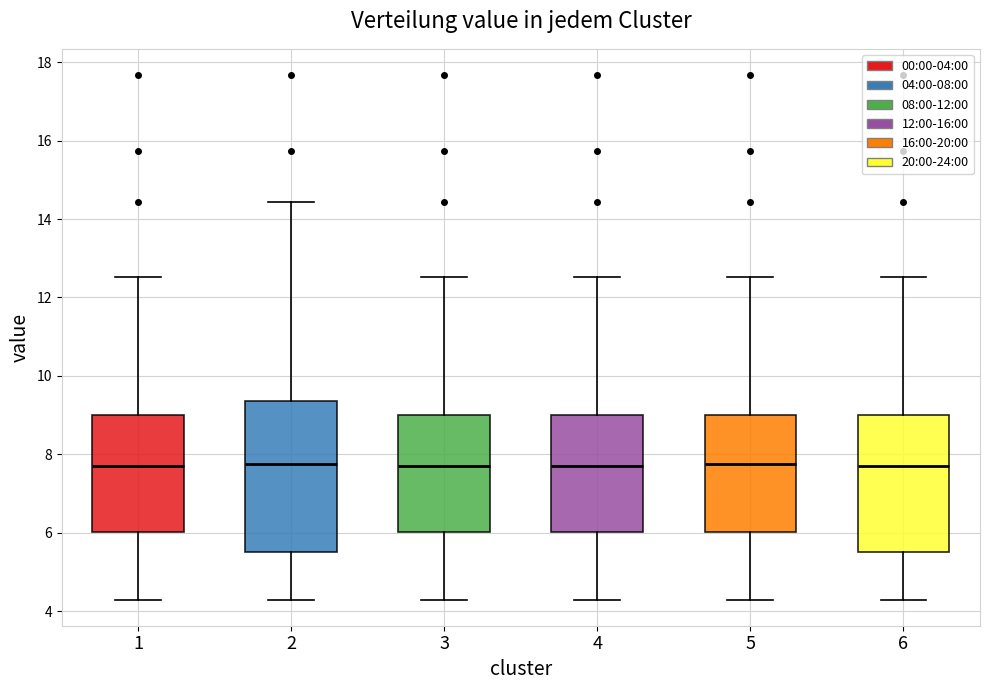

Reading left to right, read every box against the y-axis: the position of its median line, the range the box covers, and the ends of its whiskers. The values are not printed on the chart, so give them approximately, as read against the axis.

1: median 7.8, box 6.0 to 9.0, whiskers 4.4 to 12.6
2: median 7.8, box 5.6 to 9.4, whiskers 4.4 to 14.4
3: median 7.8, box 6.0 to 9.0, whiskers 4.4 to 12.6
4: median 7.8, box 6.0 to 9.0, whiskers 4.4 to 12.6
5: median 7.8, box 6.0 to 9.0, whiskers 4.4 to 12.6
6: median 7.8, box 5.6 to 9.0, whiskers 4.4 to 12.6